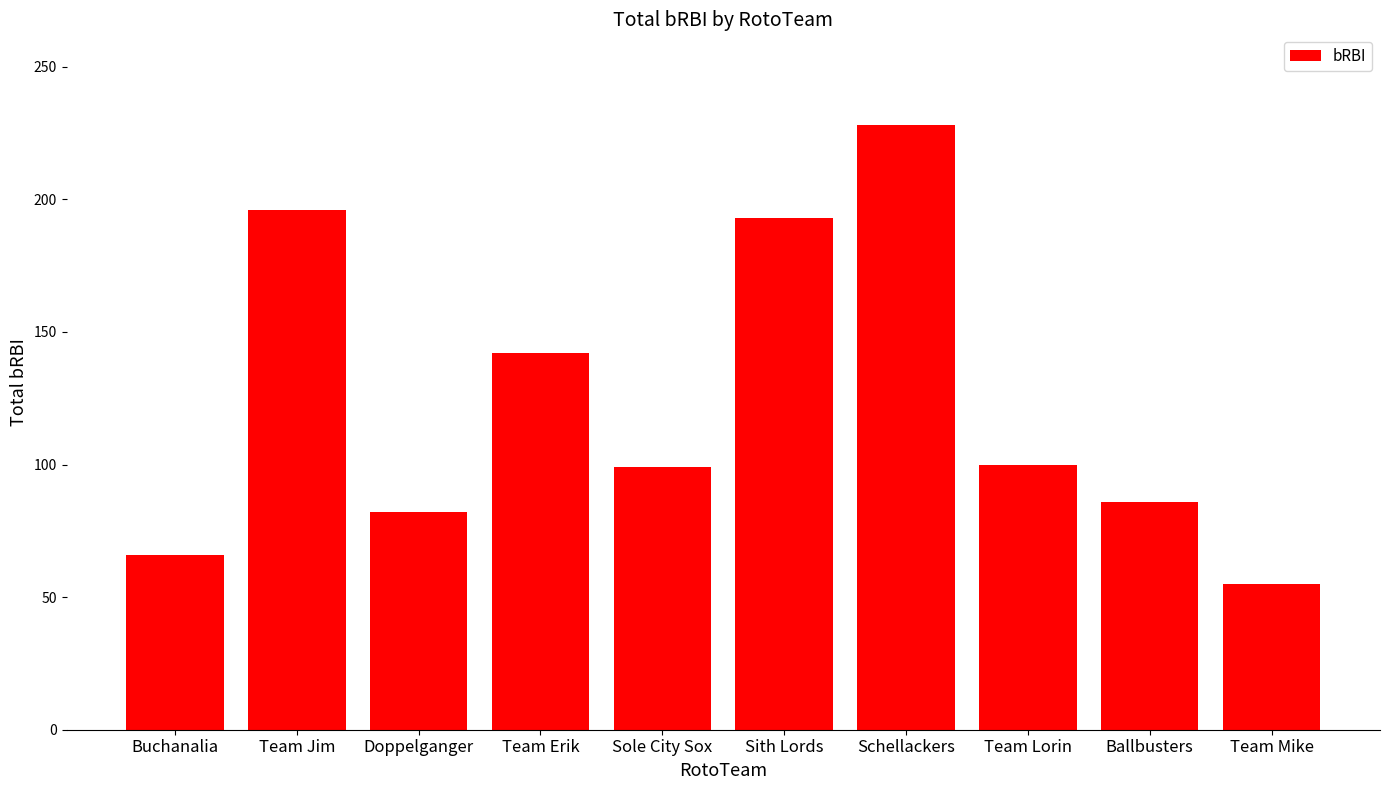

The value at Team Mike is 83. True or false?

False